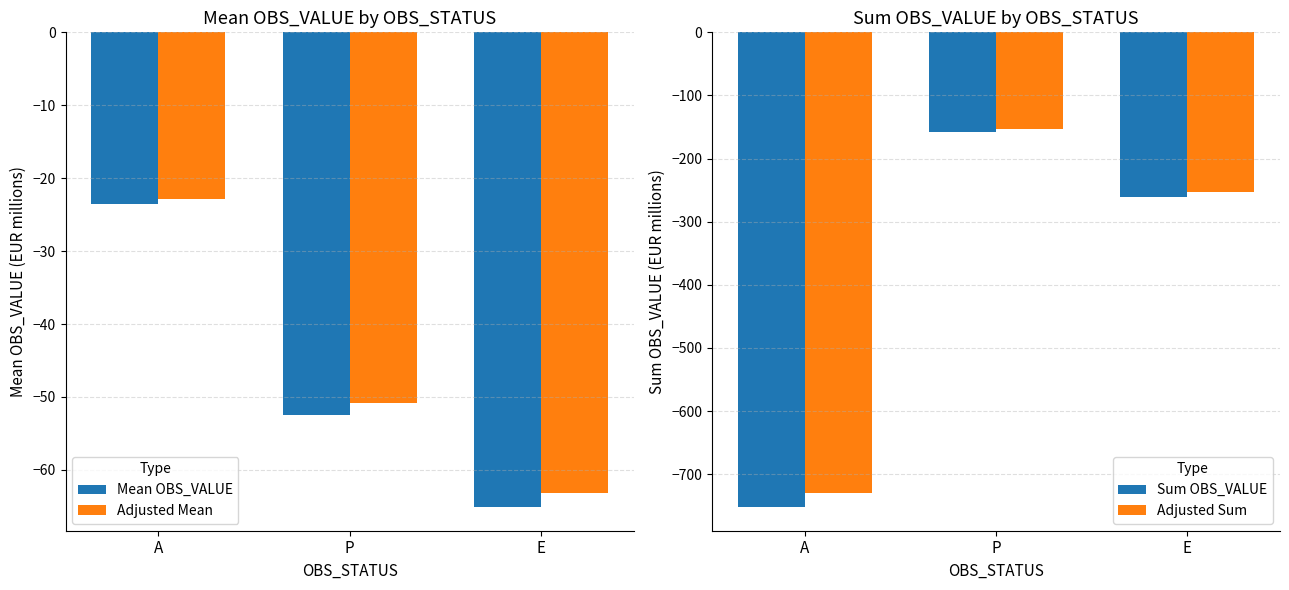

What are all the series names shown in the legend?

Mean OBS_VALUE, Adjusted Mean, Sum OBS_VALUE, Adjusted Sum